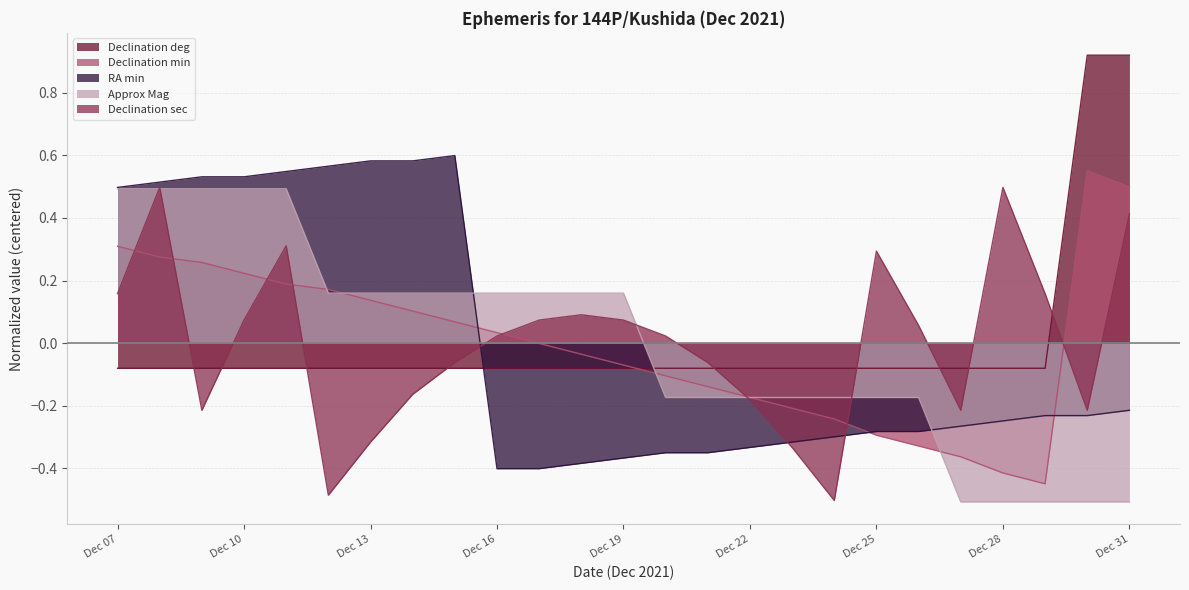

Does the chart have visible grid lines?

Yes